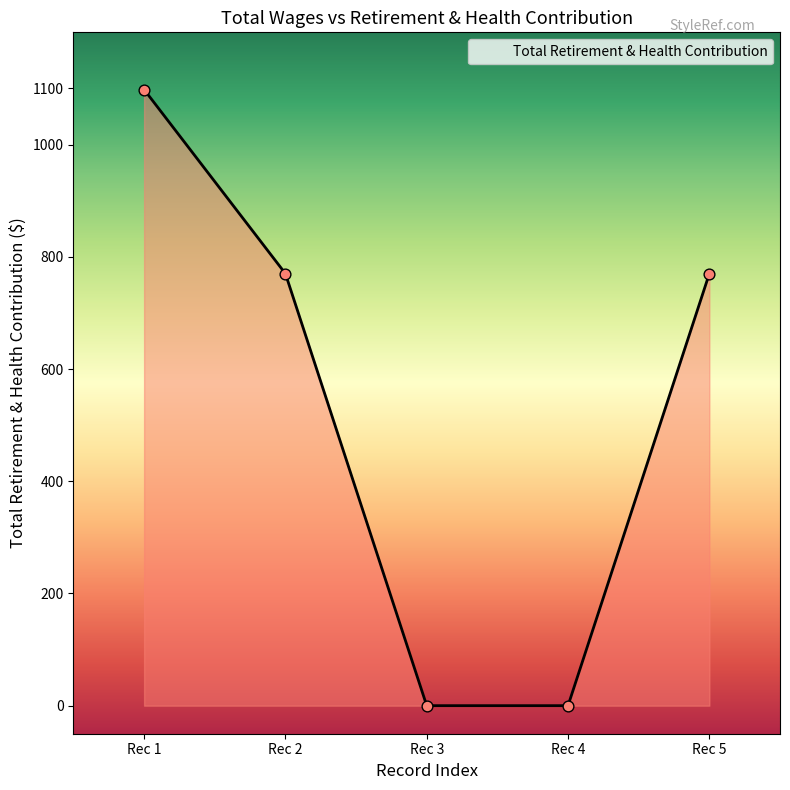

What is the ratio of the value at Rec 5 to the value at Rec 1?

0.7